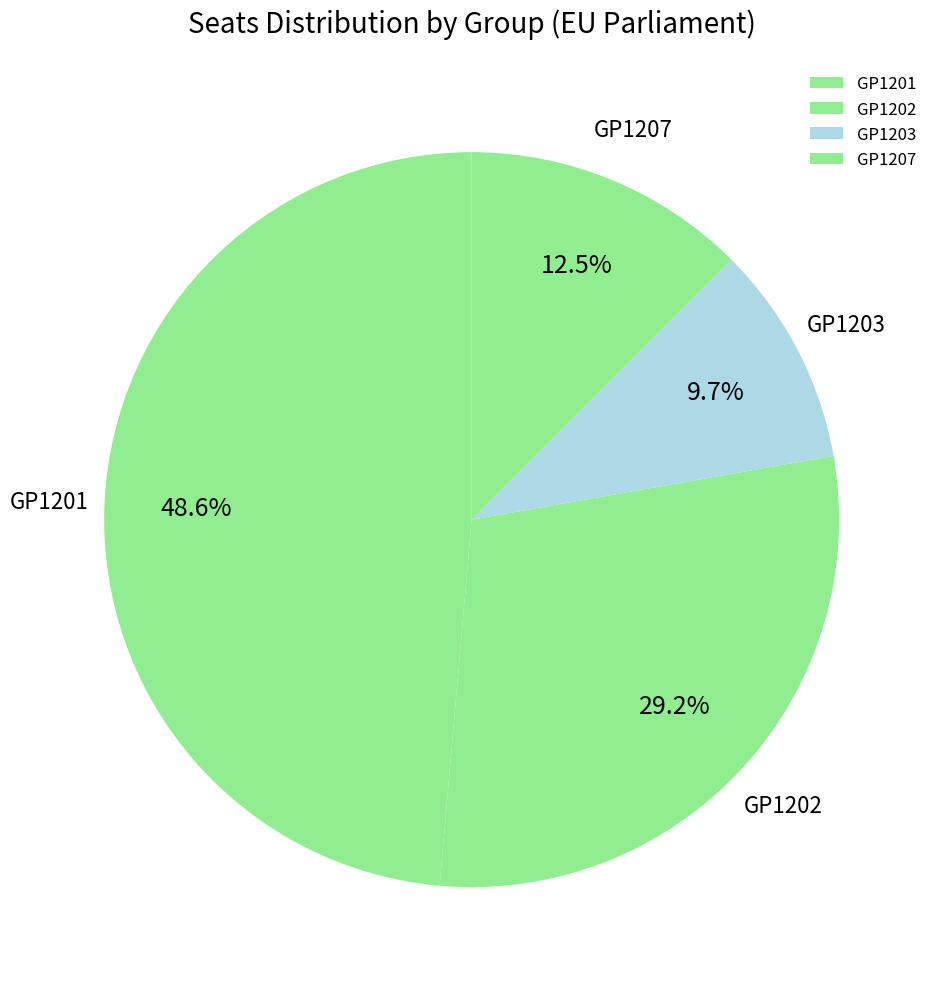

Is there any slice that represents more than half of the pie?

No